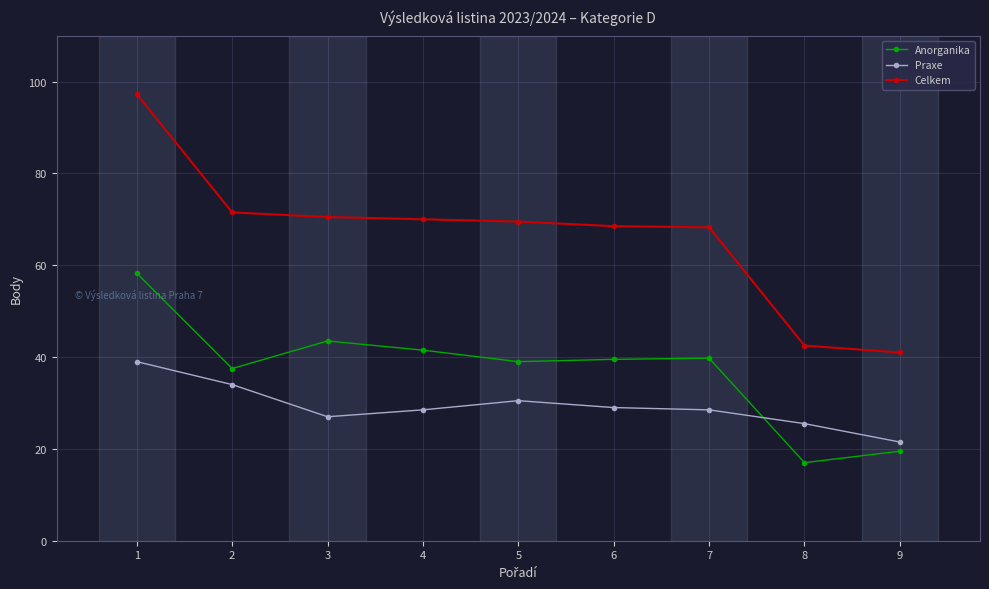

True or false: Anorganika and Celkem intersect in this chart.

False